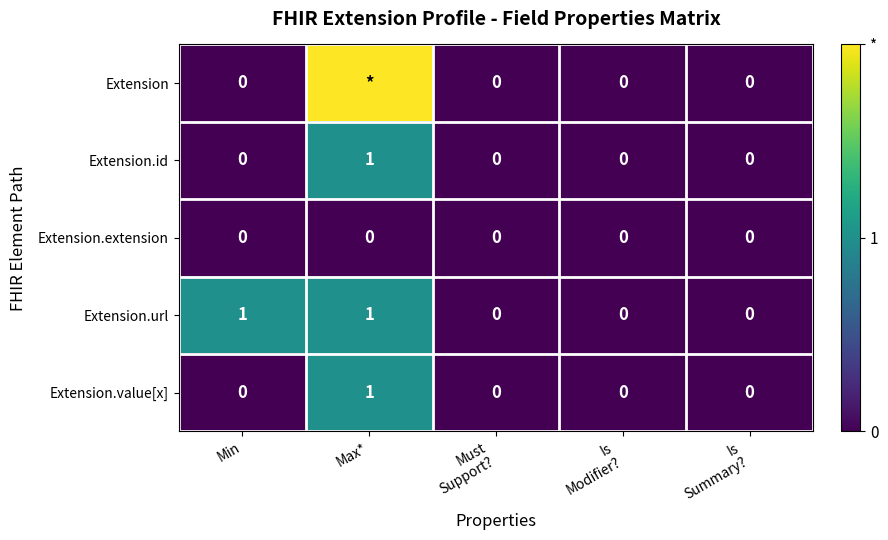

Is it true that Extension.value[x] equals 1 at Min?

False